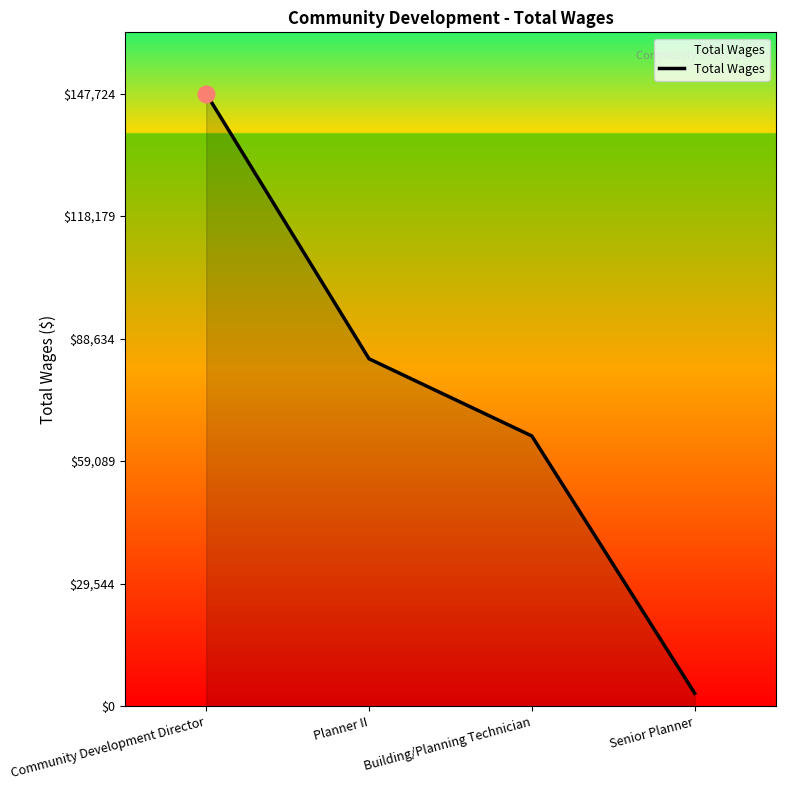

List the labels in order of value, largest first.

Community Development Director, Planner II, Building/Planning Technician, Senior Planner